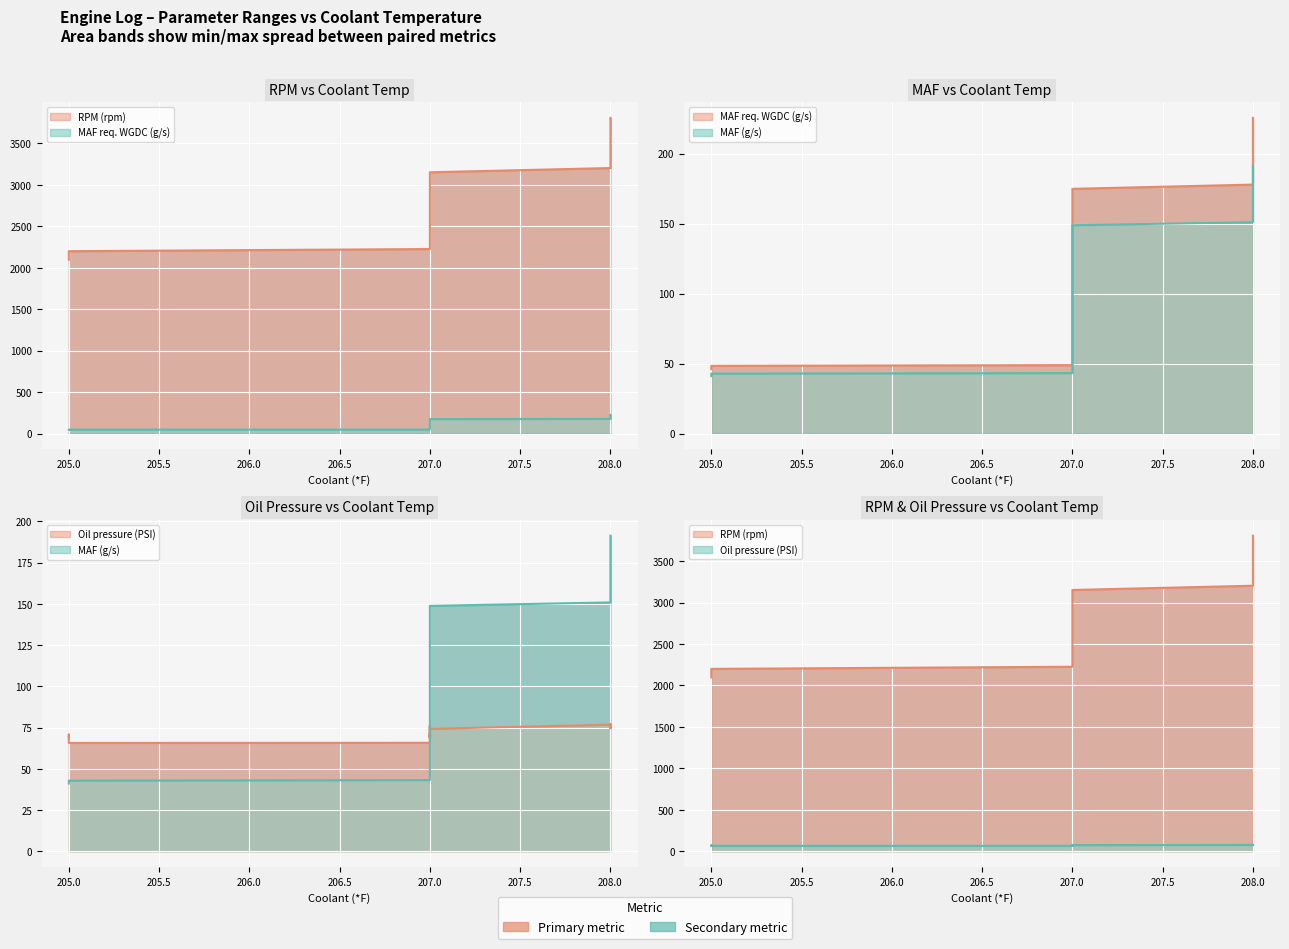

What is the spread (max minus min) of values at 208?

3126.2